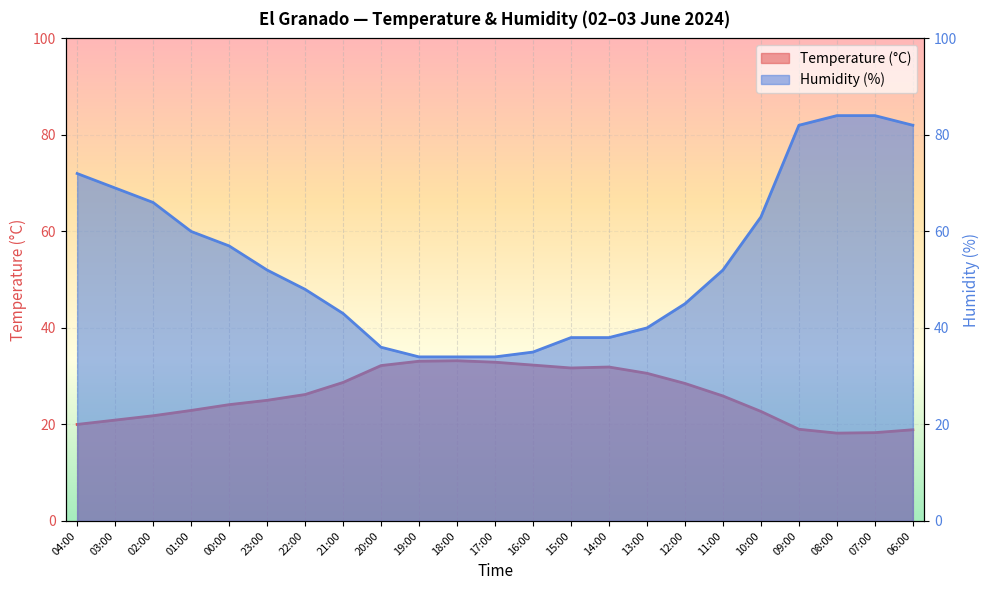

True or false: Humidity (%) and Temperature (°C) intersect in this chart.

False